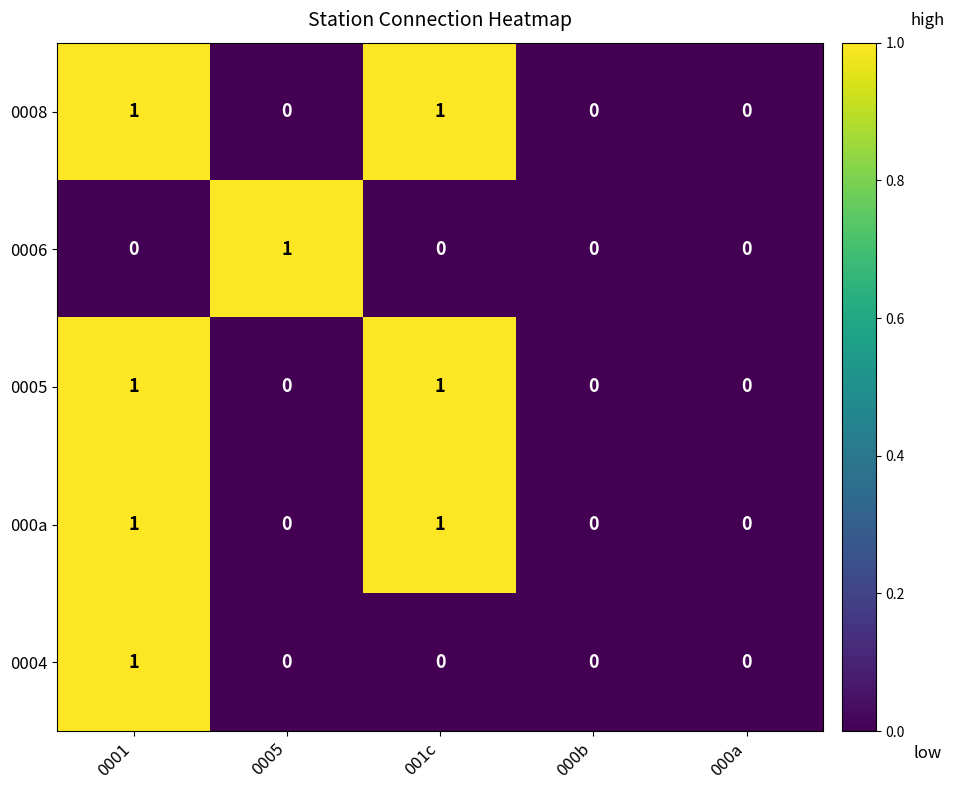

Is the value of 0008 at 000b greater than the value of 000a at 0001?

No